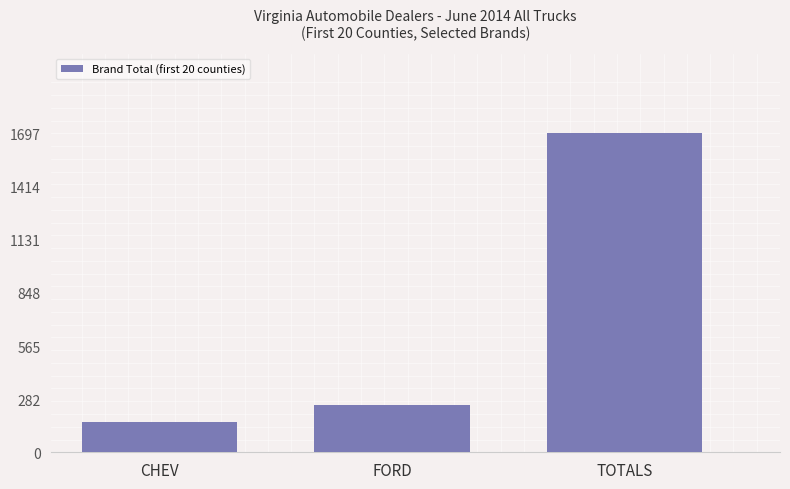

At which category does the chart reach its peak across all series?

TOTALS